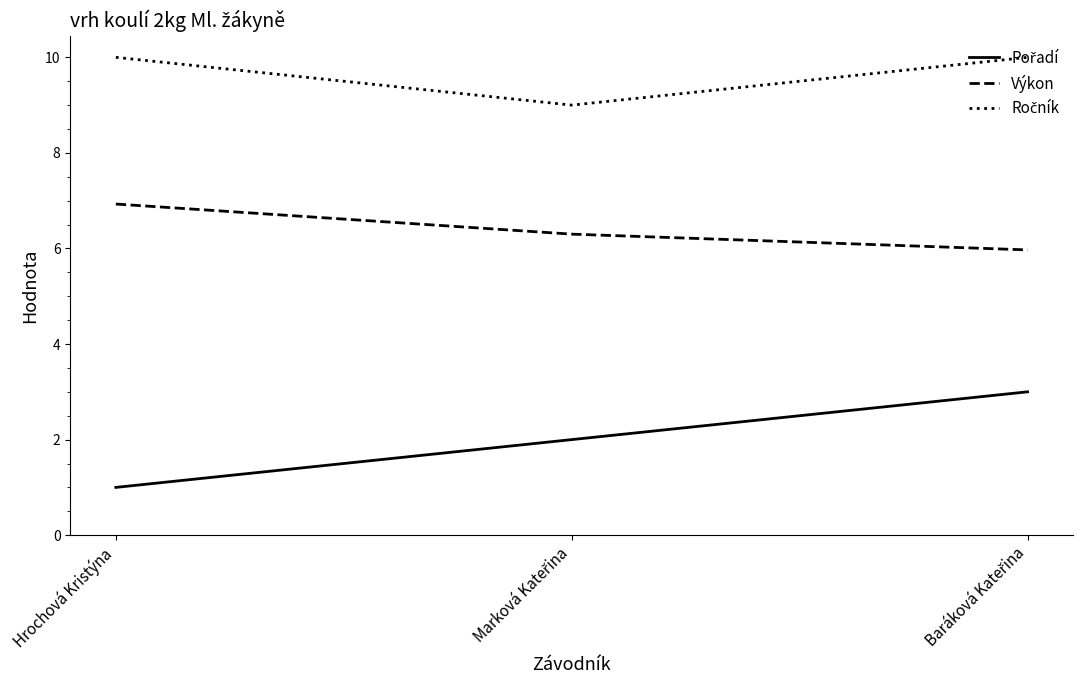

How many lines are shown in the chart?

3